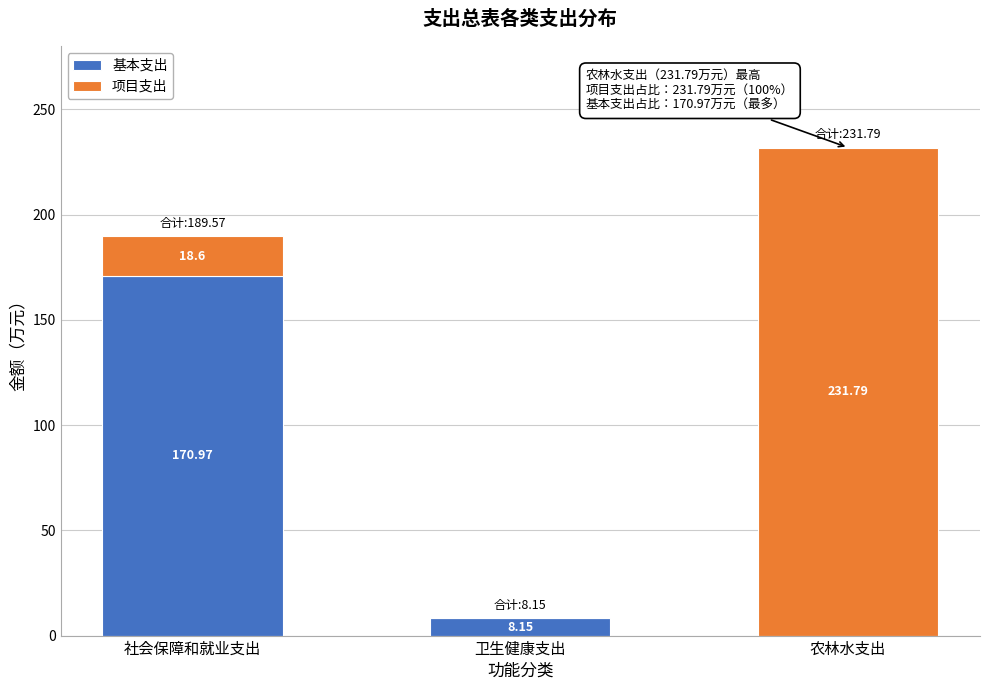

Which category has the highest value in the 基本支出 series?

社会保障和就业支出